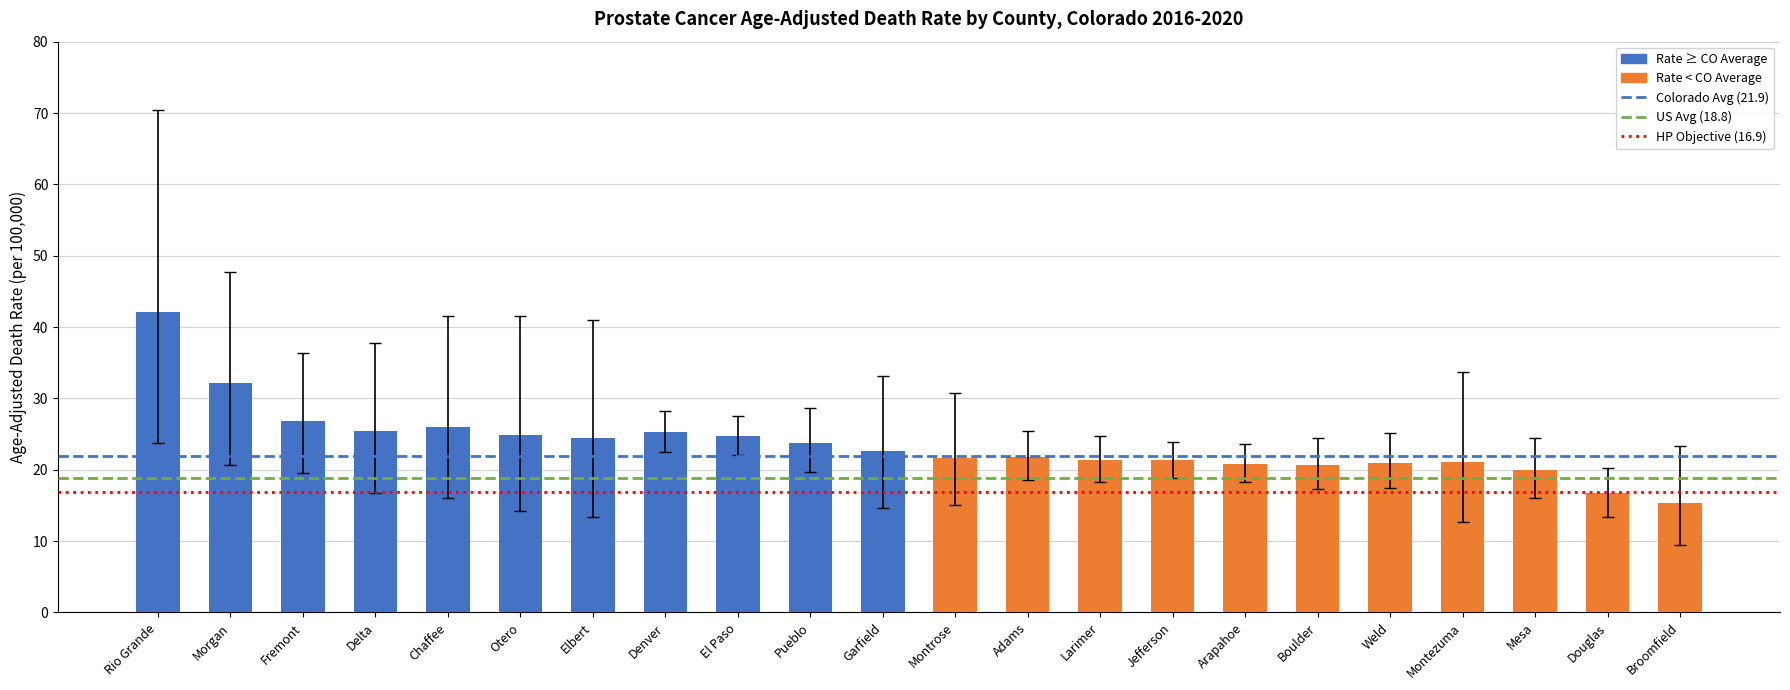

What is the ratio of the value at Delta to the value at Weld?

1.2